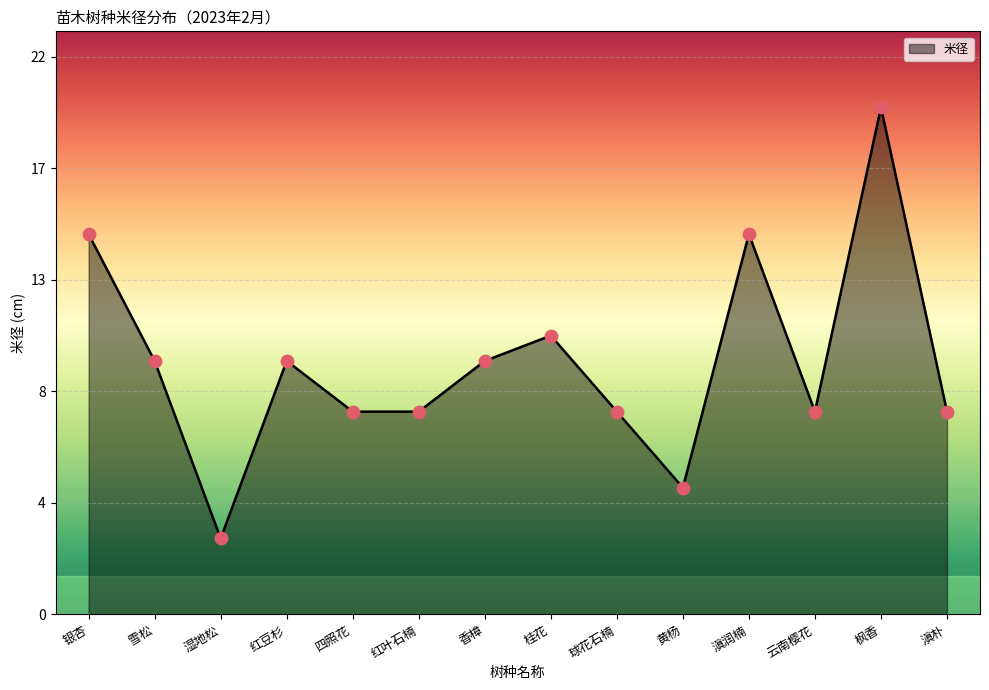

Approximately how many times larger is the value at 黄杨 compared to 湿地松?

1.7